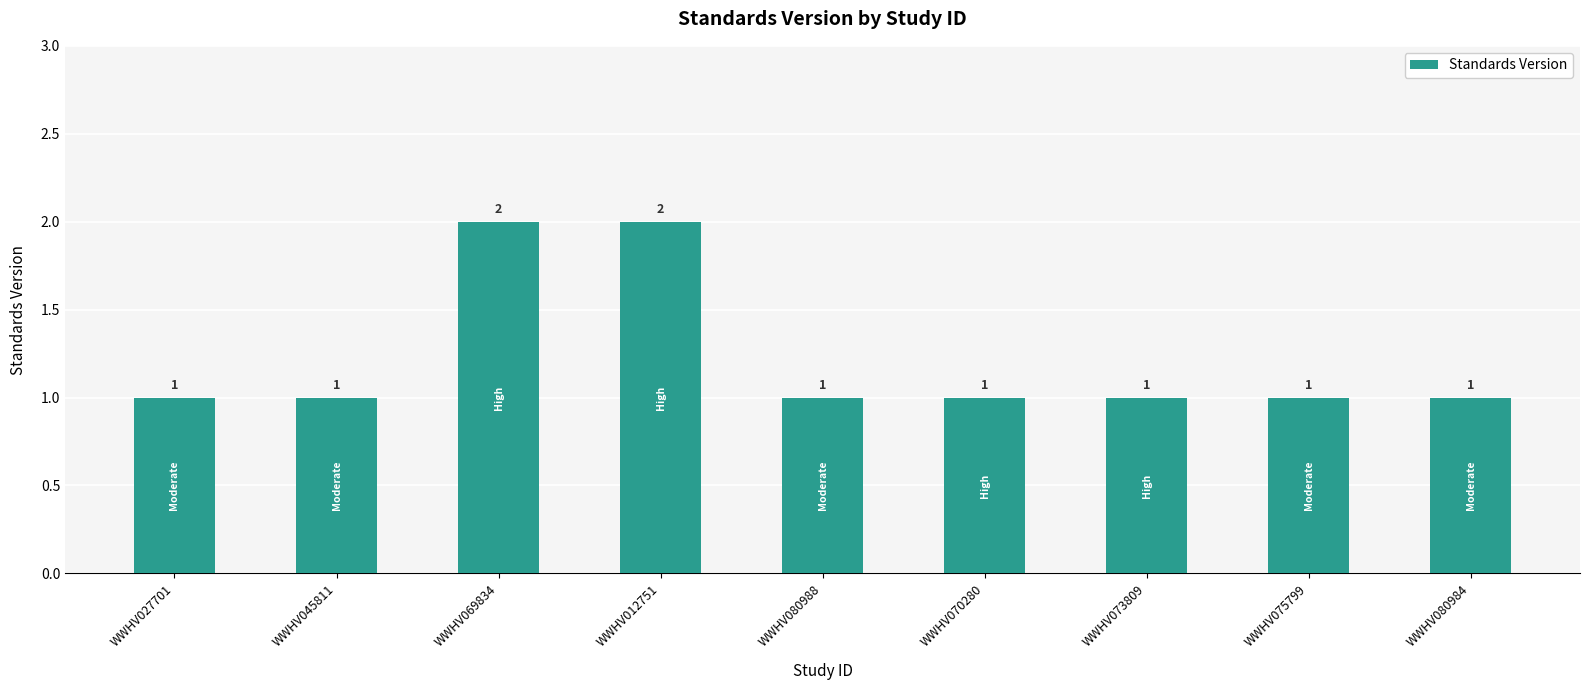

What is the ratio of the value at WWHV069834 to the value at WWHV080984?

2.0